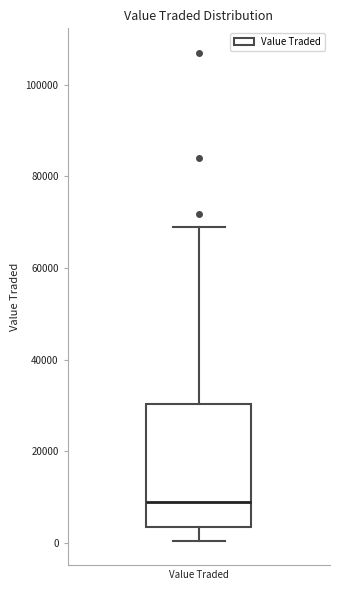

Where does the upper whisker of the box for Value Traded end on the y-axis? The values are not printed on the chart, so give them approximately, as read against the axis.

68000